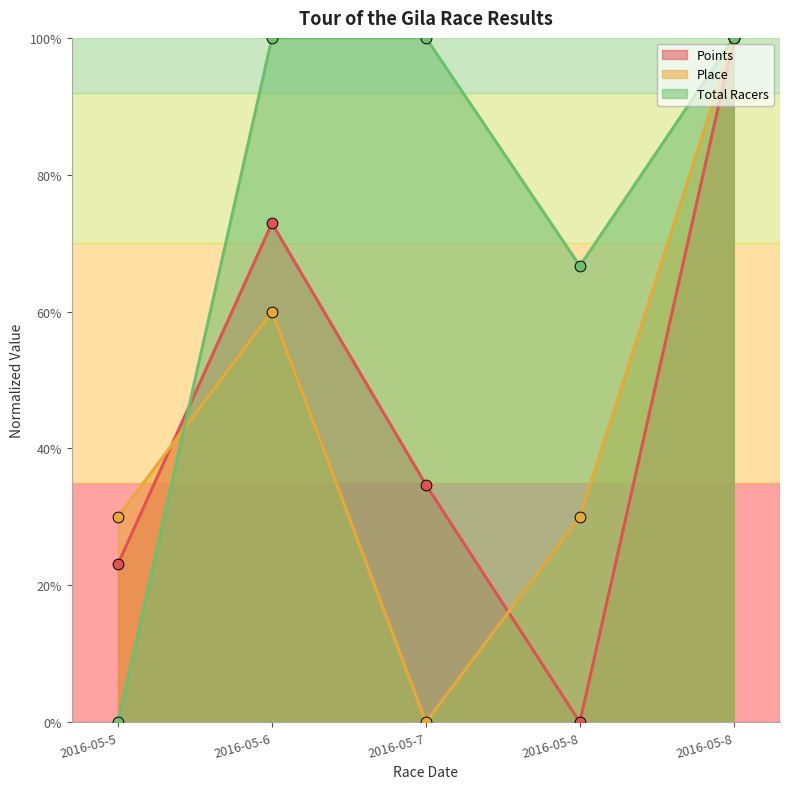

At how many categories does at least one series exceed 0?

5